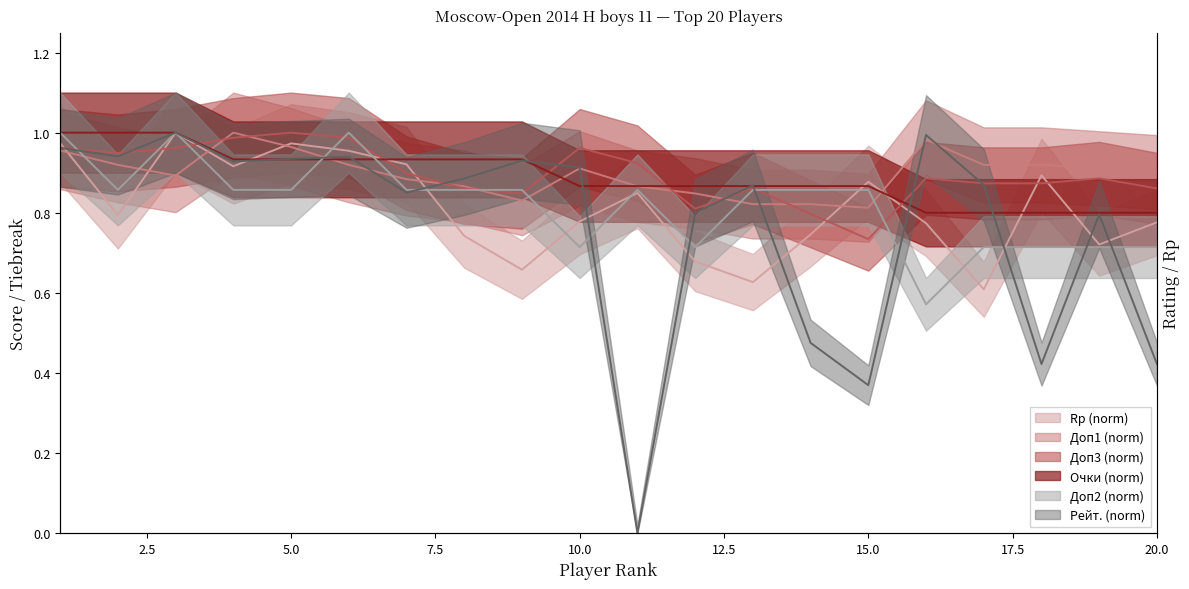

True or false: Рейт. and Доп2 intersect in this chart.

True